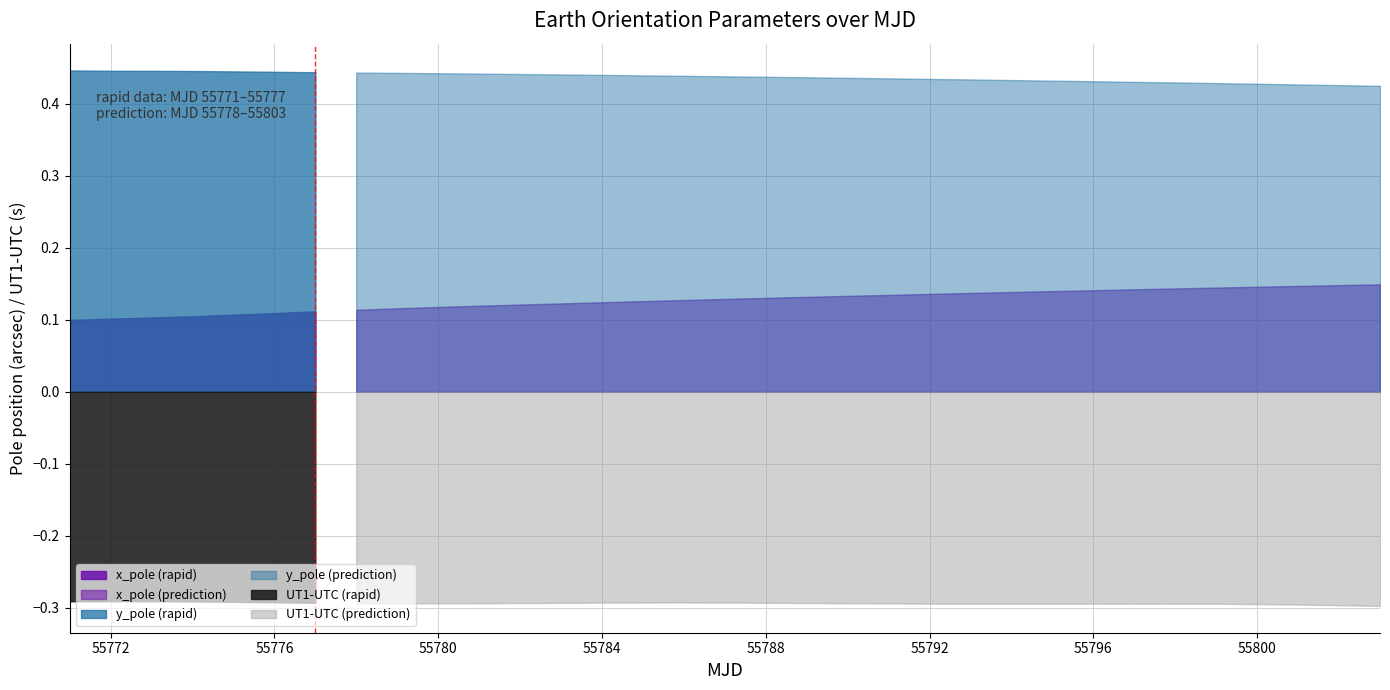

Reading left to right, transcribe all the data shown in this chart.

x_pole: 55771=0.1	55772=0.1	55773=0.1	55774=0.1	55775=0.1	55776=0.1	55777=0.1	55778=0.1	55779=0.1	55780=0.1	55781=0.1	55782=0.1	55783=0.1	55784=0.1	55785=0.1	55786=0.1	55787=0.1	55788=0.1	55789=0.1	55790=0.1	55791=0.1	55792=0.1	55793=0.1	55794=0.1	55795=0.1	55796=0.1	55797=0.1	55798=0.1	55799=0.1	55800=0.1	55801=0.1	55802=0.1	55803=0.1
y_pole: 55771=0.4	55772=0.4	55773=0.4	55774=0.4	55775=0.4	55776=0.4	55777=0.4	55778=0.4	55779=0.4	55780=0.4	55781=0.4	55782=0.4	55783=0.4	55784=0.4	55785=0.4	55786=0.4	55787=0.4	55788=0.4	55789=0.4	55790=0.4	55791=0.4	55792=0.4	55793=0.4	55794=0.4	55795=0.4	55796=0.4	55797=0.4	55798=0.4	55799=0.4	55800=0.4	55801=0.4	55802=0.4	55803=0.4
UT1-UTC: 55771=-0.3	55772=-0.3	55773=-0.3	55774=-0.3	55775=-0.3	55776=-0.3	55777=-0.3	55778=-0.3	55779=-0.3	55780=-0.3	55781=-0.3	55782=-0.3	55783=-0.3	55784=-0.3	55785=-0.3	55786=-0.3	55787=-0.3	55788=-0.3	55789=-0.3	55790=-0.3	55791=-0.3	55792=-0.3	55793=-0.3	55794=-0.3	55795=-0.3	55796=-0.3	55797=-0.3	55798=-0.3	55799=-0.3	55800=-0.3	55801=-0.3	55802=-0.3	55803=-0.3